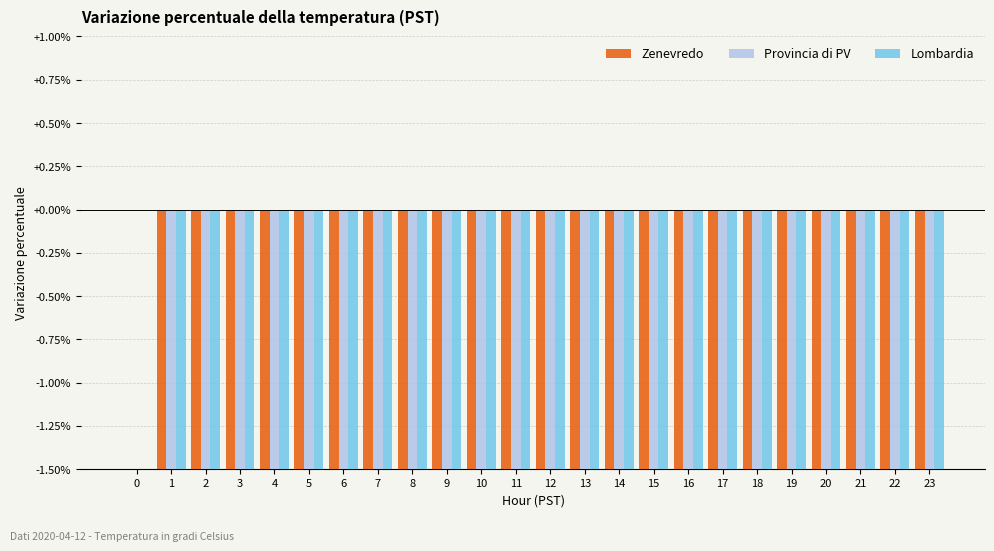

Does the chart contain any negative values?

Yes